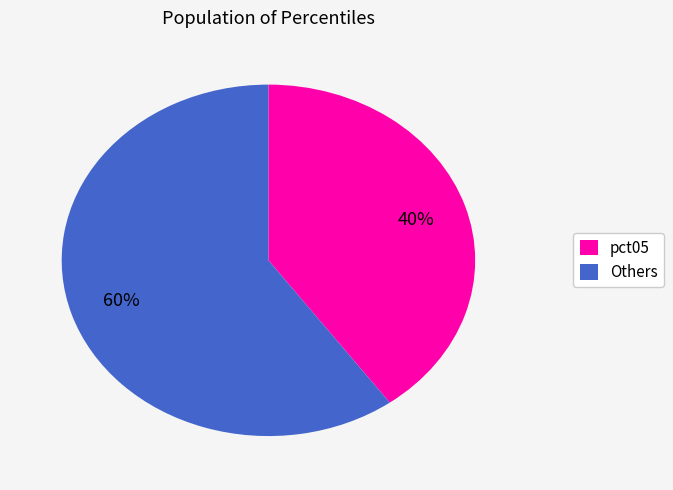

True or false: Others accounts for 60% of the total.

True